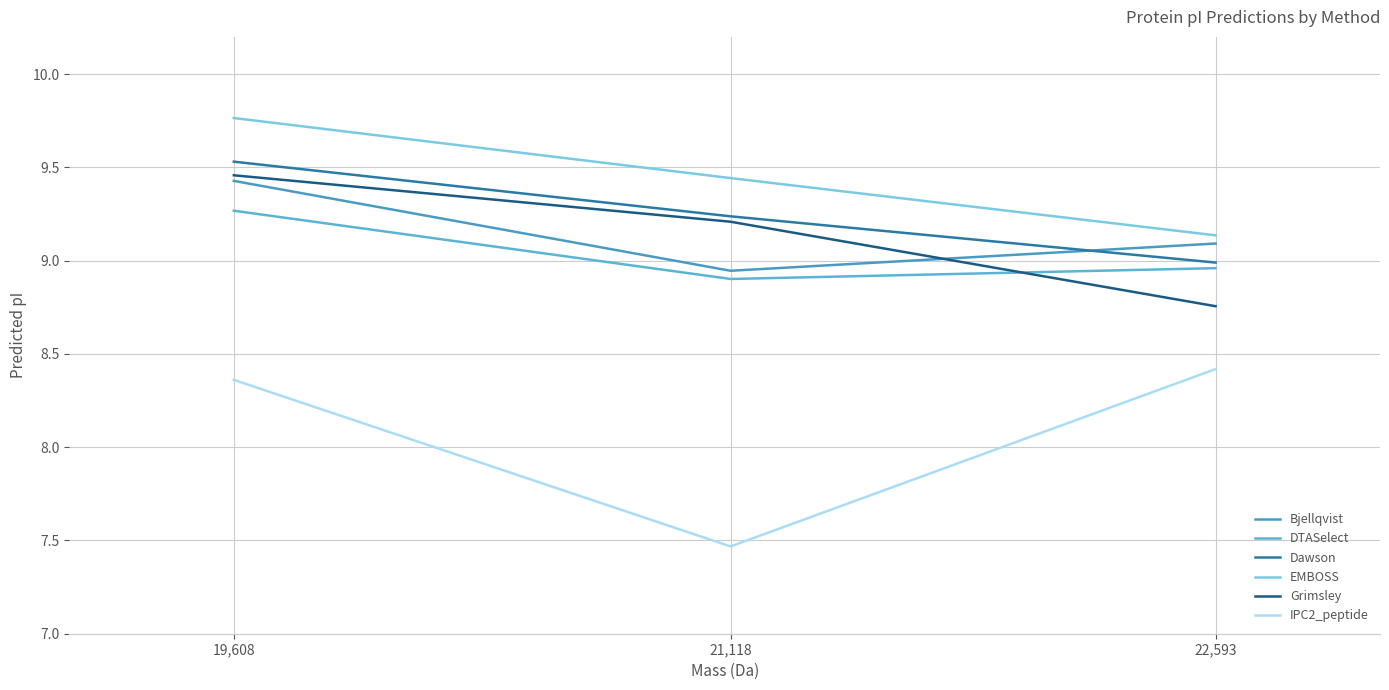

Between 19,608 and 22,593, which series saw the biggest shift?

Grimsley